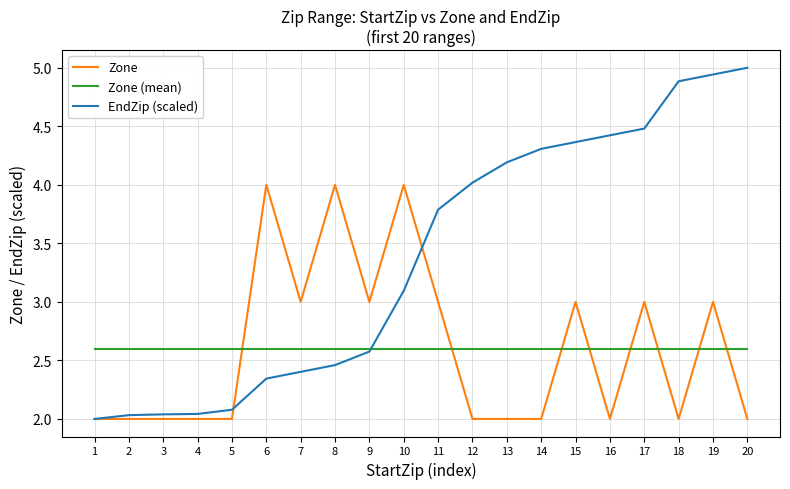

Which label corresponds to the largest value in the chart?

20